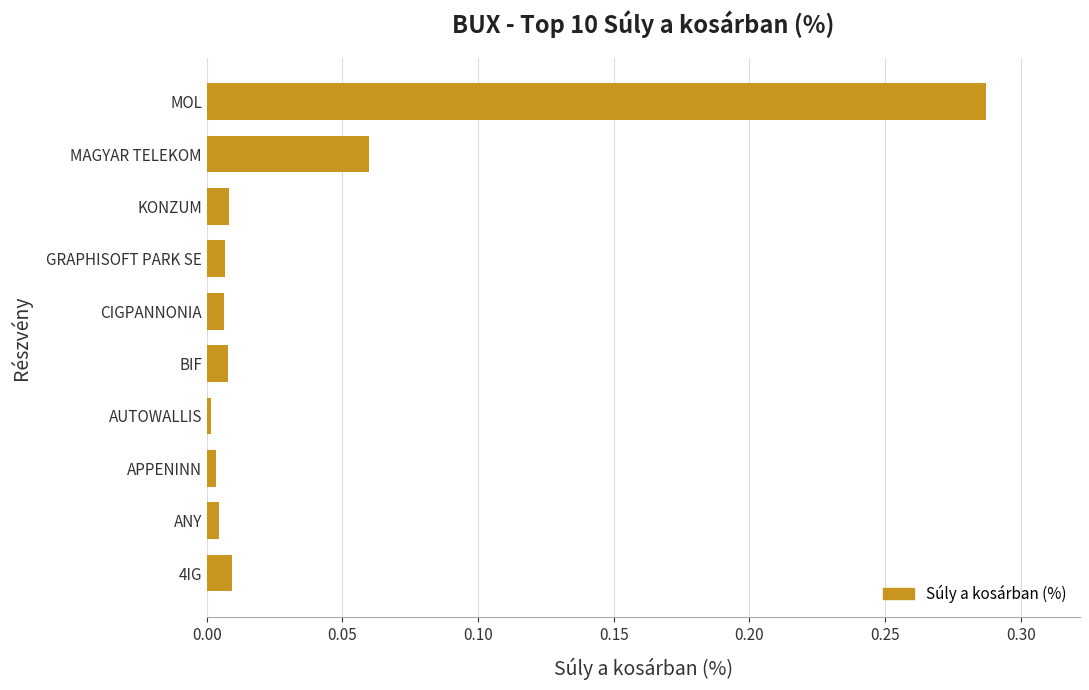

What is the change in value from MAGYAR TELEKOM to MOL?

+0.2